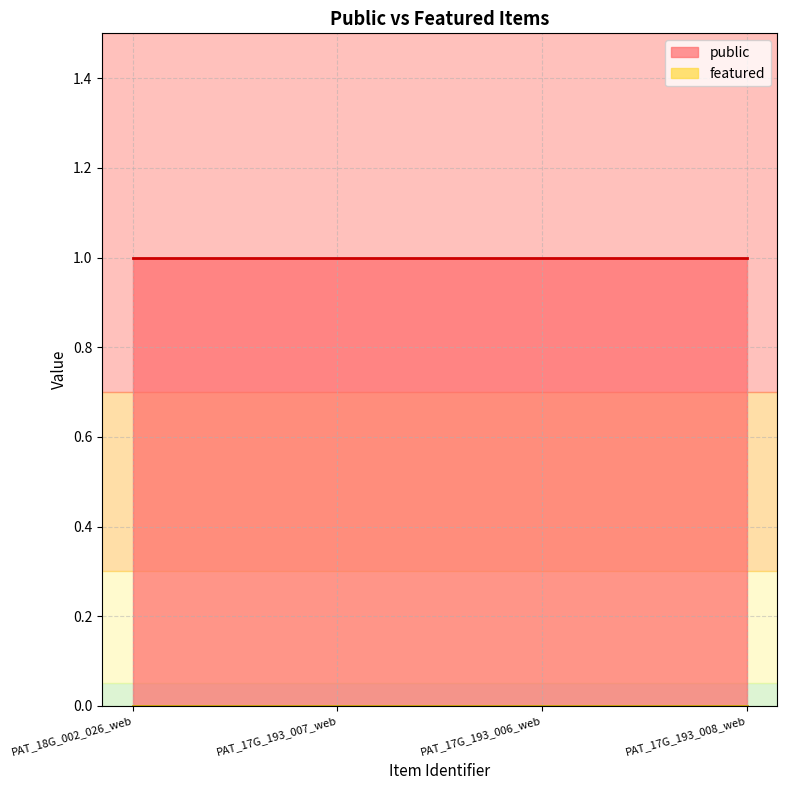

True or false: public and featured cross at least once.

False